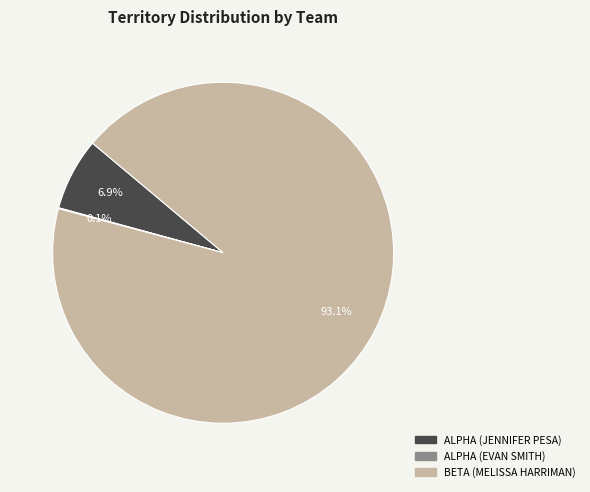

Is there a majority slice in this chart?

Yes